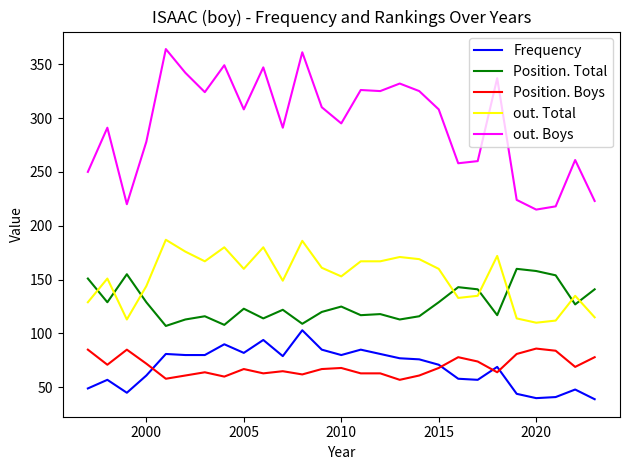

List the series in order of their peak value, highest first.

out. Boys, out. Total, Position. Total, Frequency, Position. Boys